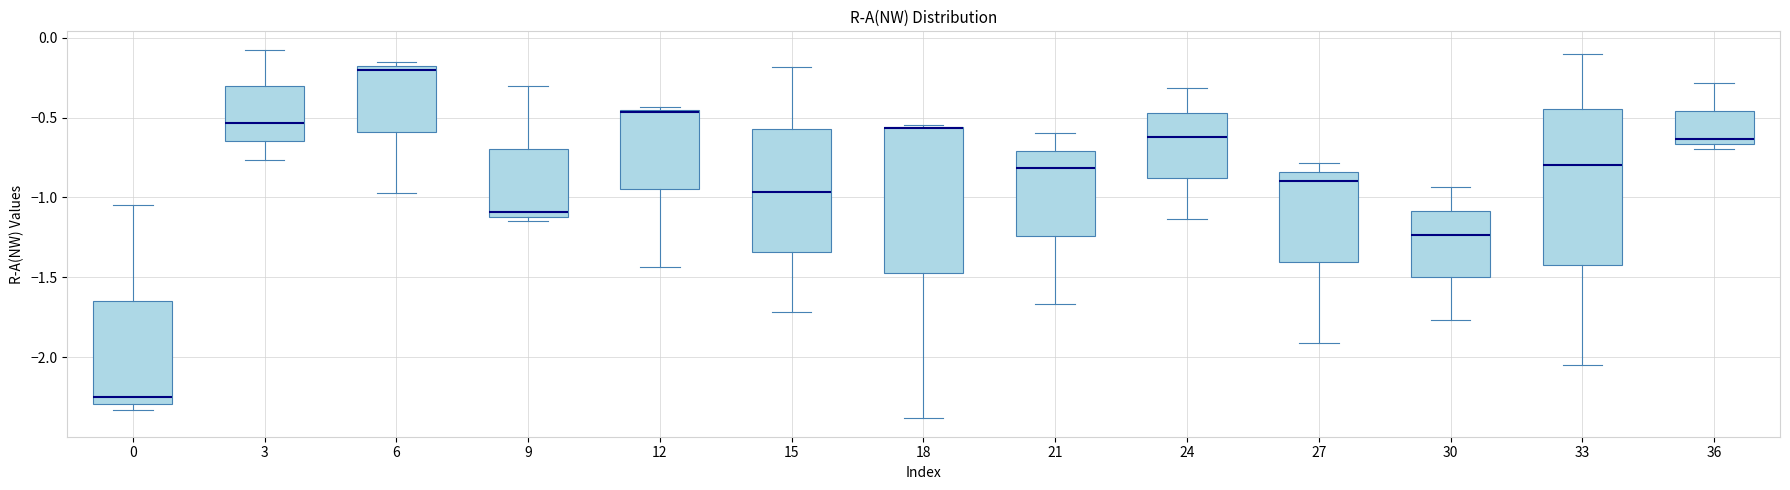

Reading left to right, read every box against the y-axis: the position of its median line, the range the box covers, and the ends of its whiskers. The values are not printed on the chart, so give them approximately, as read against the axis.

0: median -2.25, box -2.30 to -1.65, whiskers -2.35 to -1.05
3: median -0.55, box -0.65 to -0.30, whiskers -0.75 to -0.10
6: median -0.20 (just below the box's upper edge), box -0.60 to -0.20, whiskers -0.95 to -0.15
9: median -1.10 (just above the box's lower edge), box -1.10 to -0.70, whiskers -1.15 to -0.30
12: median -0.45 (just below the box's upper edge), box -0.95 to -0.45, whiskers -1.45 to -0.45 (just above the box's upper edge)
15: median -0.95, box -1.35 to -0.55, whiskers -1.70 to -0.20
18: median -0.55 (drawn on the box's upper edge), box -1.45 to -0.55, whiskers -2.40 to -0.55
21: median -0.80, box -1.25 to -0.70, whiskers -1.65 to -0.60
24: median -0.60, box -0.90 to -0.45, whiskers -1.15 to -0.30
27: median -0.90, box -1.40 to -0.85, whiskers -1.90 to -0.80
30: median -1.25, box -1.50 to -1.10, whiskers -1.75 to -0.95
33: median -0.80, box -1.40 to -0.45, whiskers -2.05 to -0.10
36: median -0.65 (just above the box's lower edge), box -0.65 to -0.45, whiskers -0.70 to -0.30